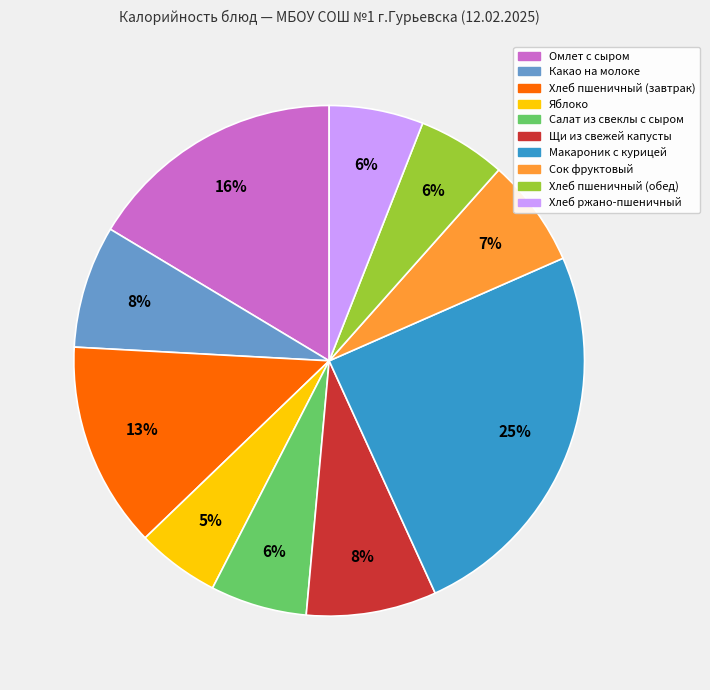

How many segments does this pie chart have?

10